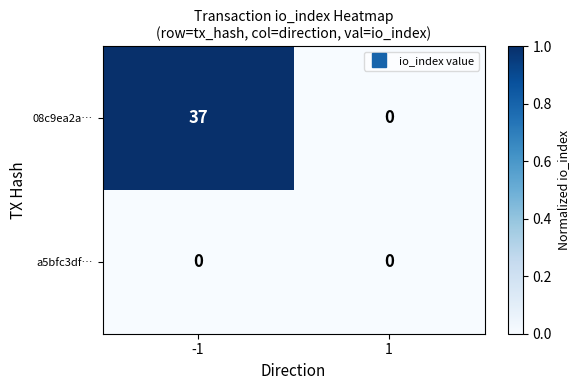

True or false: a5bfc3df… has a value of 0 at -1.

True